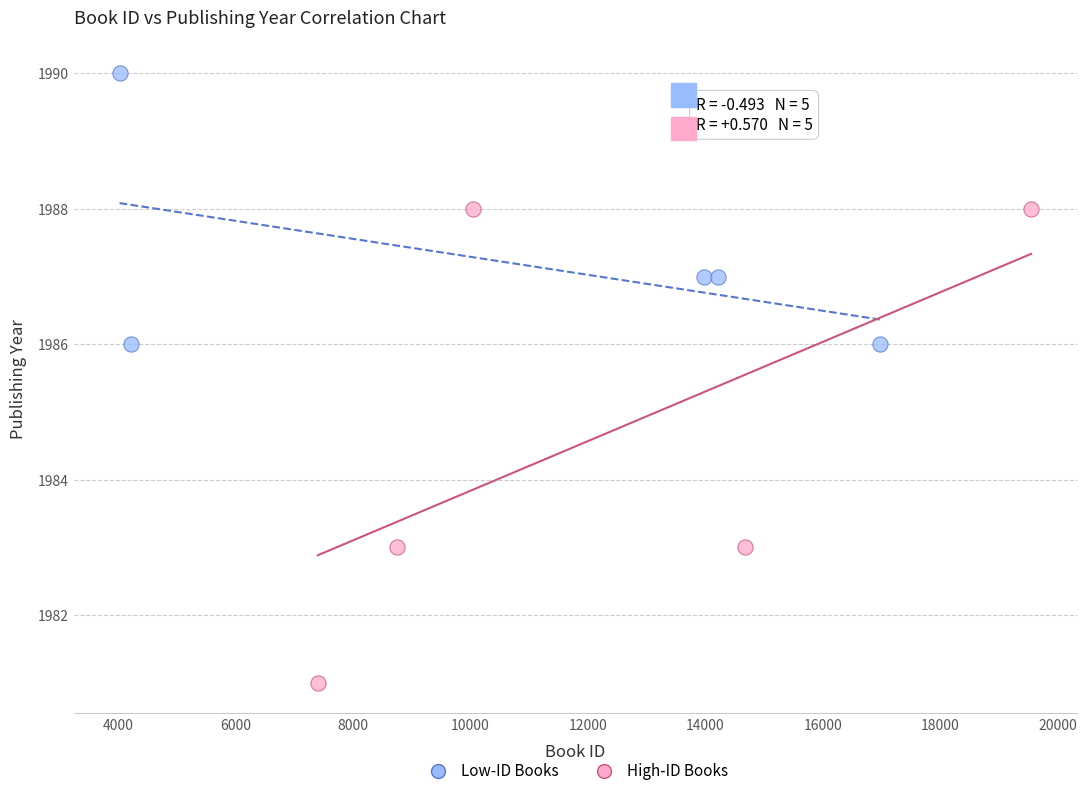

Which series has the largest Y range (max minus min)?

High-ID Books